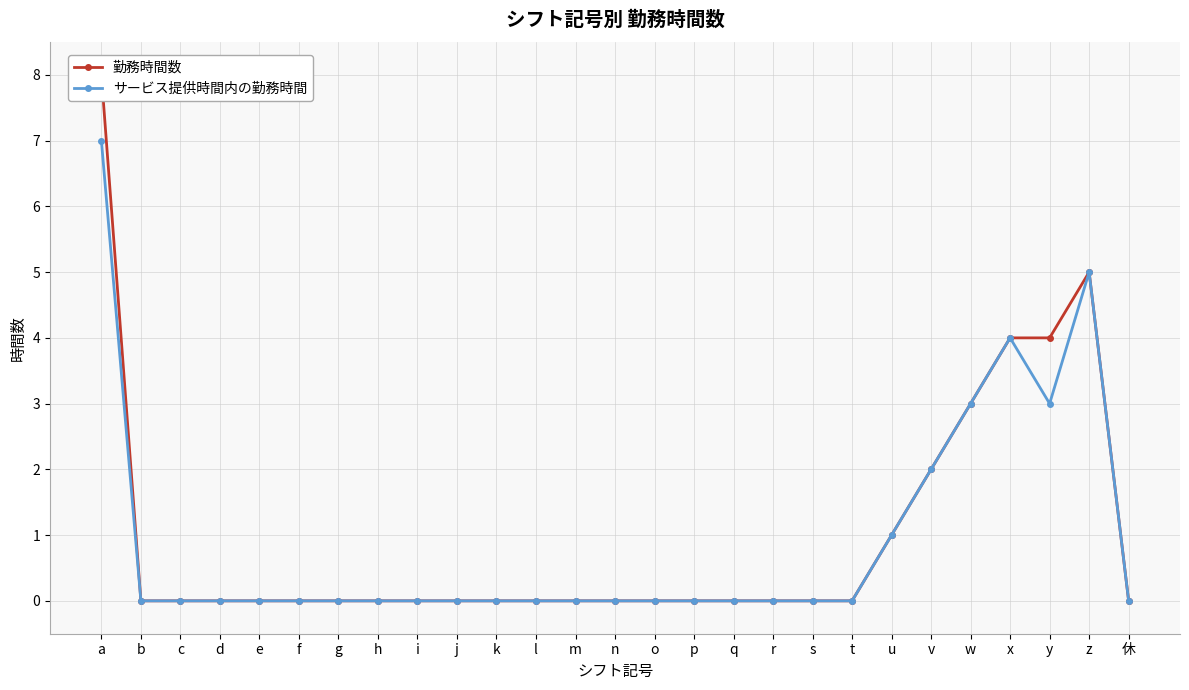

Reading left to right, transcribe all the data shown in this chart.

勤務時間数: a=8	b=0	c=0	d=0	e=0	f=0	g=0	h=0	i=0	j=0	k=0	l=0	m=0	n=0	o=0	p=0	q=0	r=0	s=0	t=0	u=1	v=2	w=3	x=4	y=4	z=5	休=0
サービス提供時間内の勤務時間: a=7	b=0	c=0	d=0	e=0	f=0	g=0	h=0	i=0	j=0	k=0	l=0	m=0	n=0	o=0	p=0	q=0	r=0	s=0	t=0	u=1	v=2	w=3	x=4	y=3	z=5	休=0